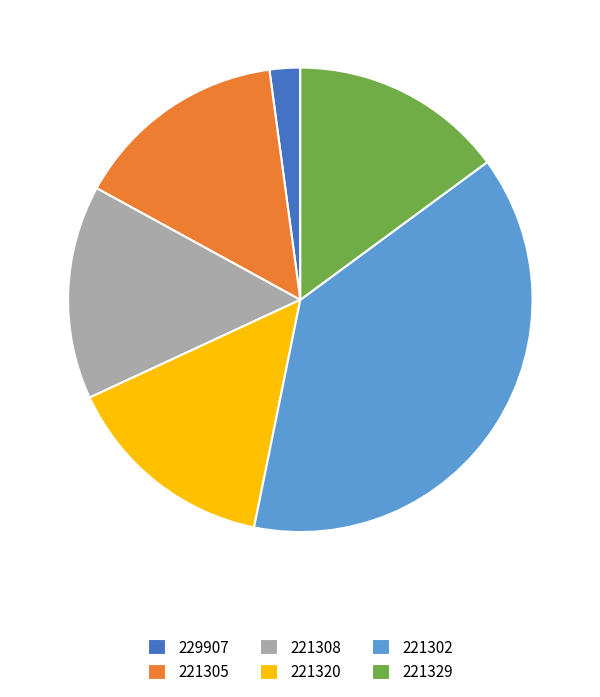

True or false: 221302 accounts for 32% of the total.

False